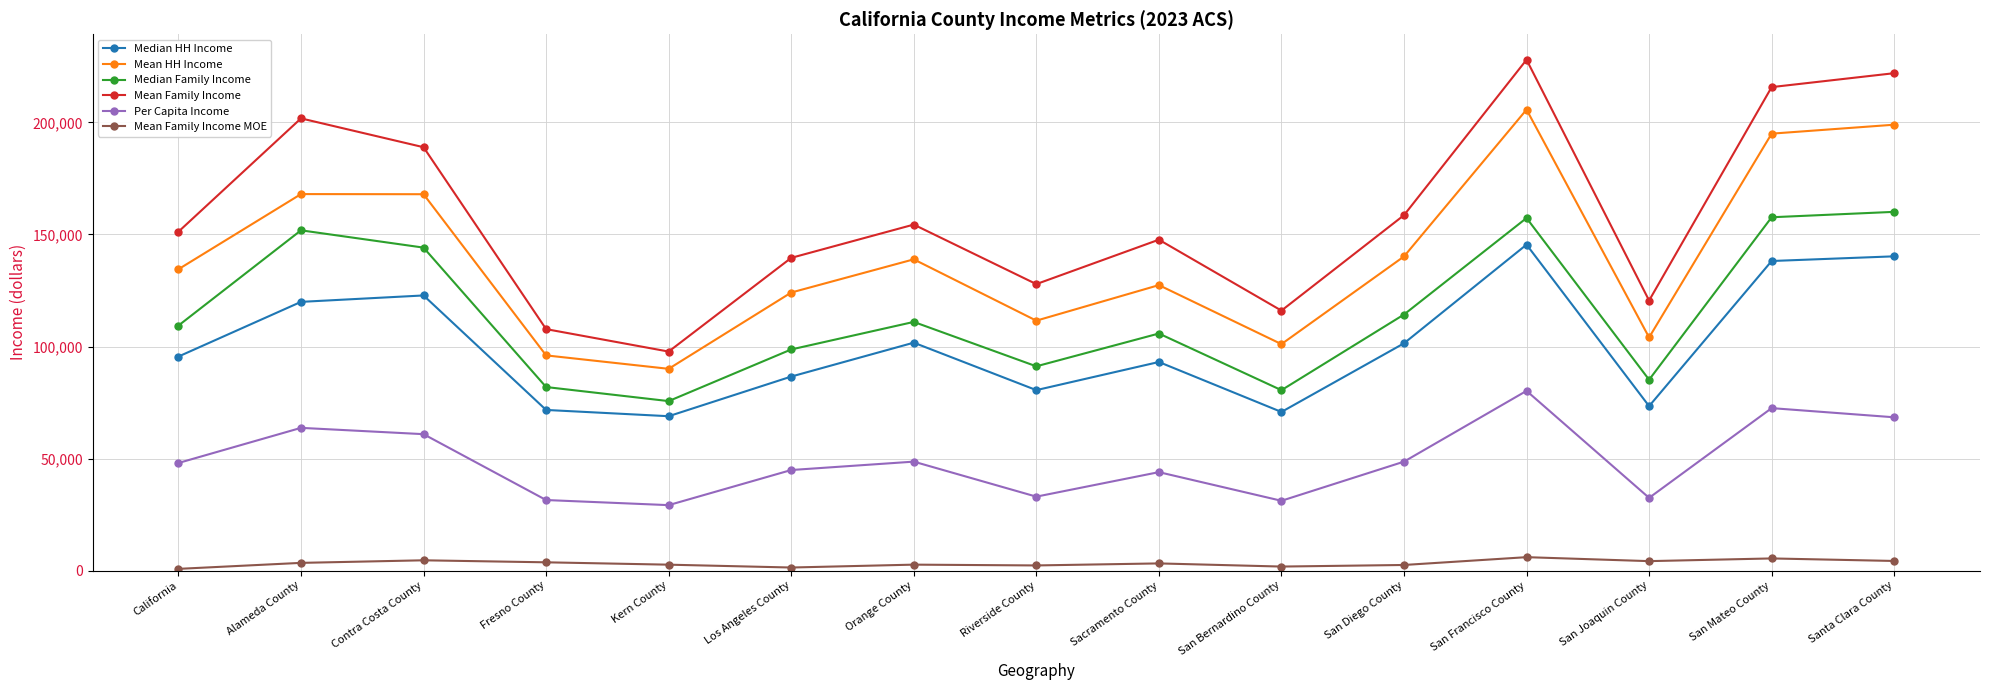

What is the spread (max minus min) of values at Los Angeles County?

138211